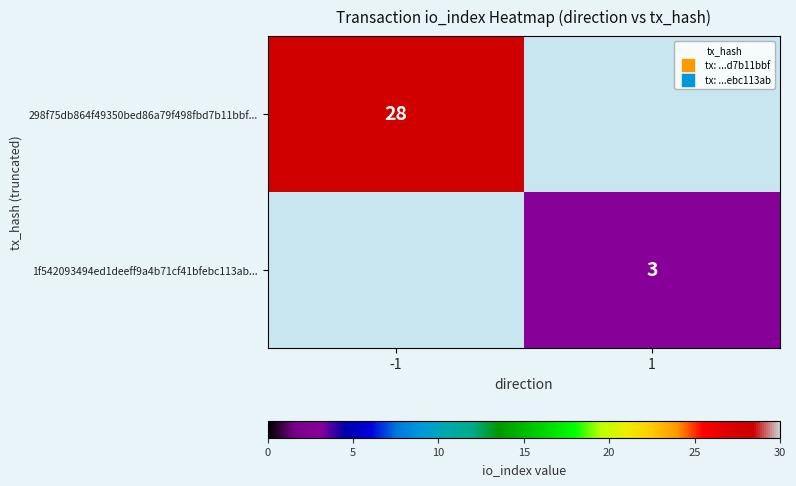

True or false: 1f542093494ed1deeff9a4b71cf41bfebc113ab... has a value of 3 at 1.

True